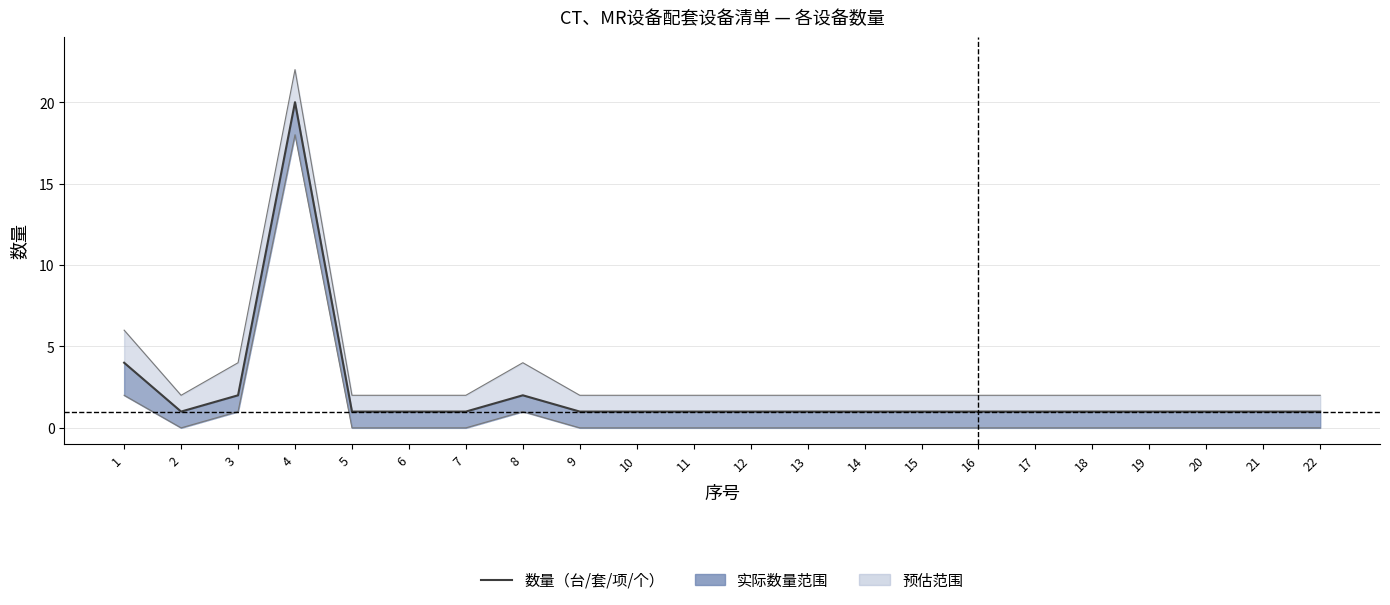

What is the sum of all values?

46